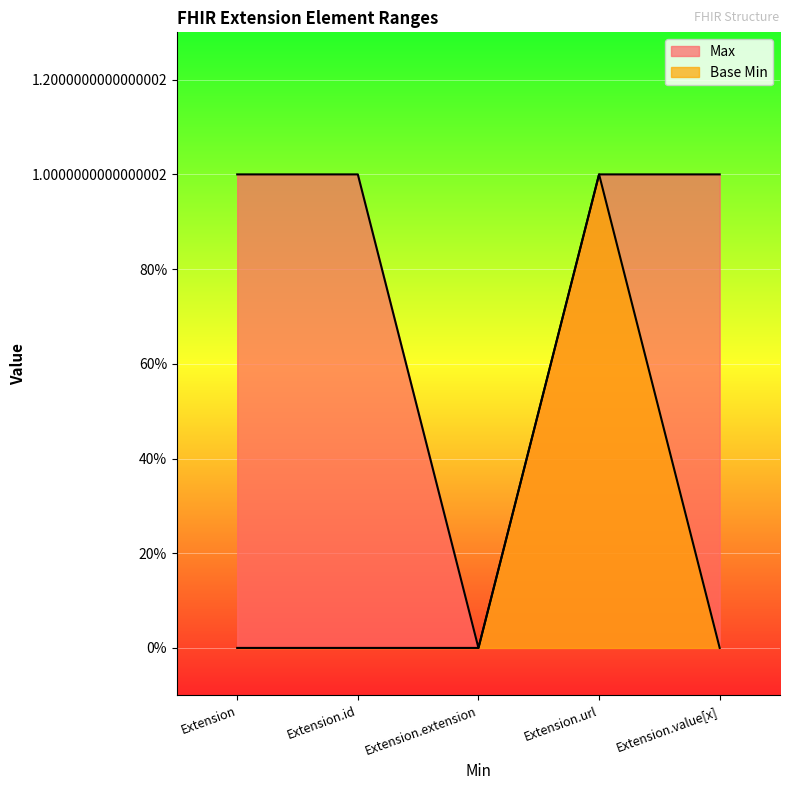

What position from the right is Extension.id?

4